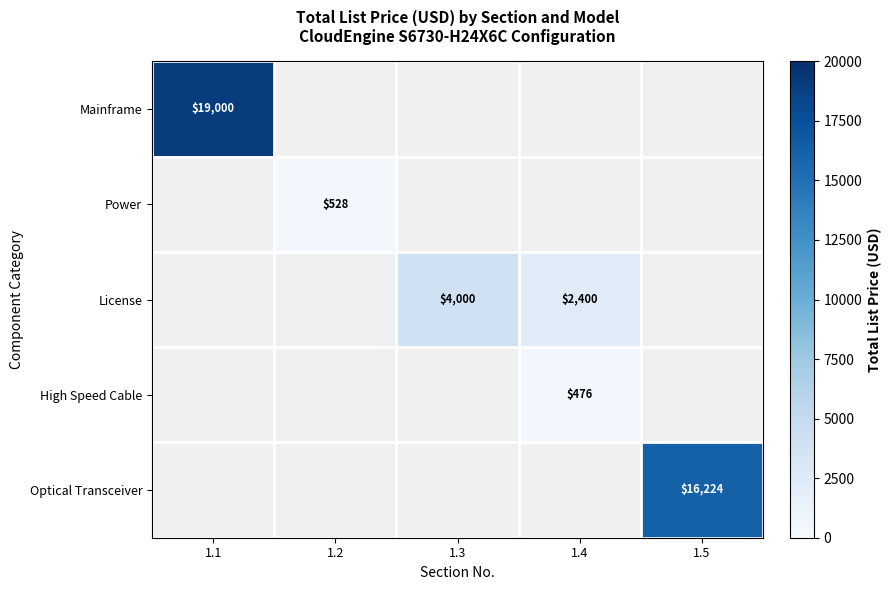

Is the value of Power at 1.2 greater than the value of License at 1.3?

No